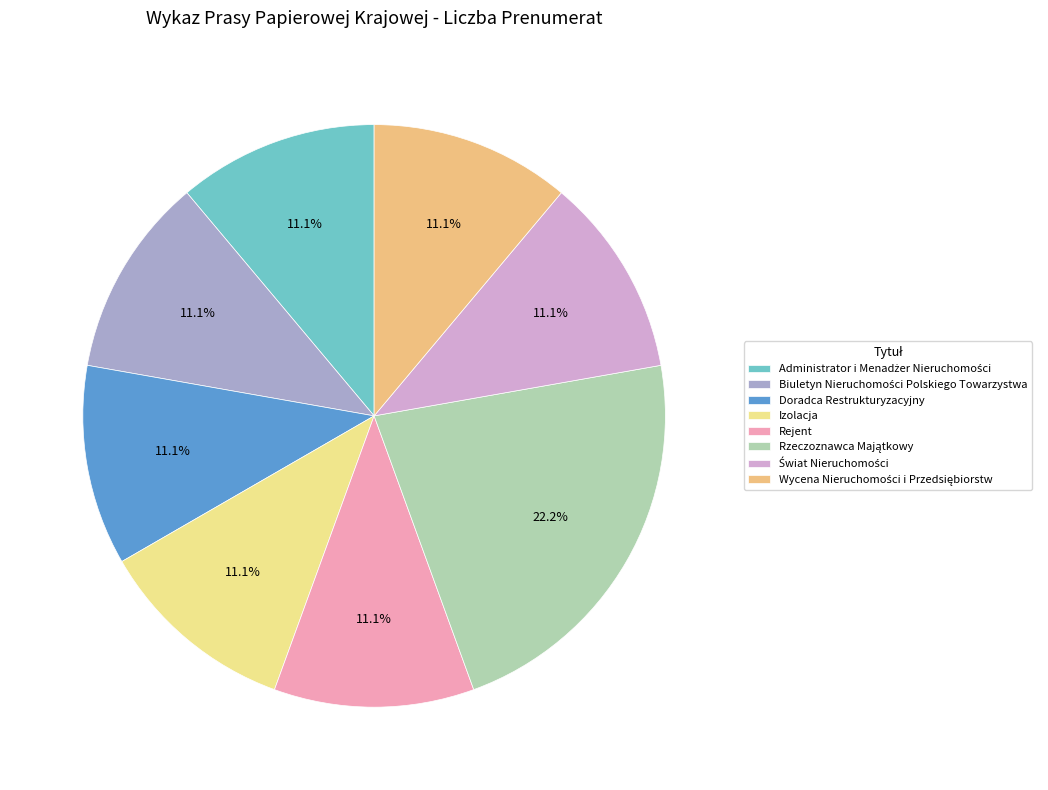

Does any single category account for the majority?

No